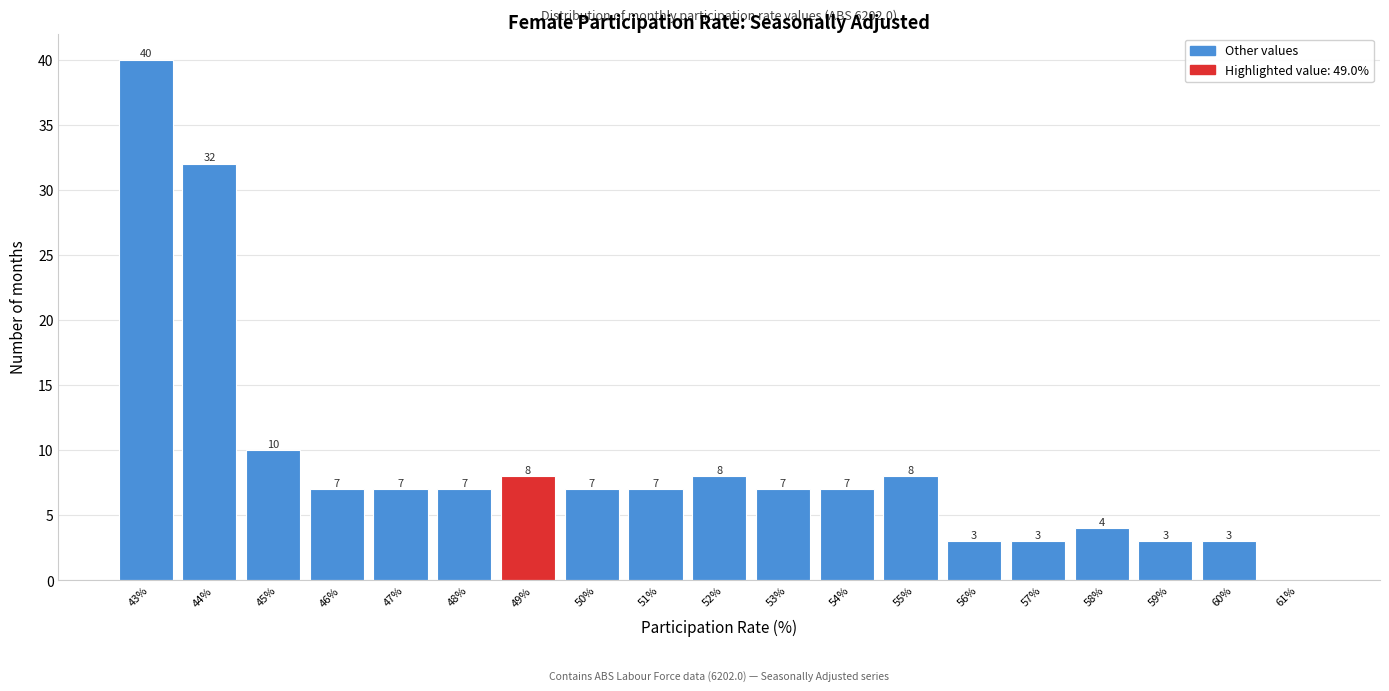

Reading left to right, list all the values displayed in this chart.

43%=40	44%=32	45%=10	46%=7	47%=7	48%=7	49%=8	50%=7	51%=7	52%=8	53%=7	54%=7	55%=8	56%=3	57%=3	58%=4	59%=3	60%=3	61%=0